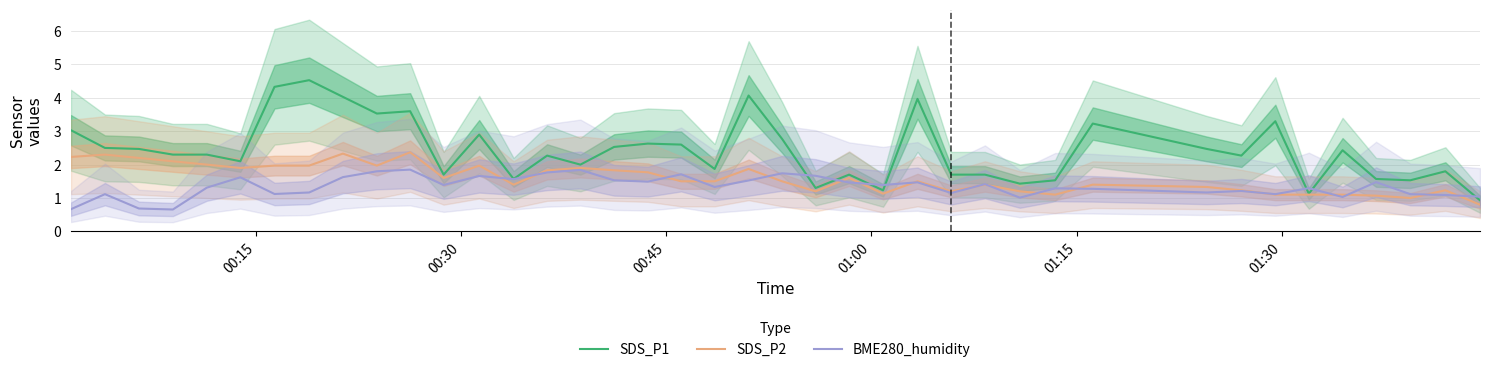

What are all the series names shown in the legend?

SDS_P1, SDS_P2, BME280_humidity